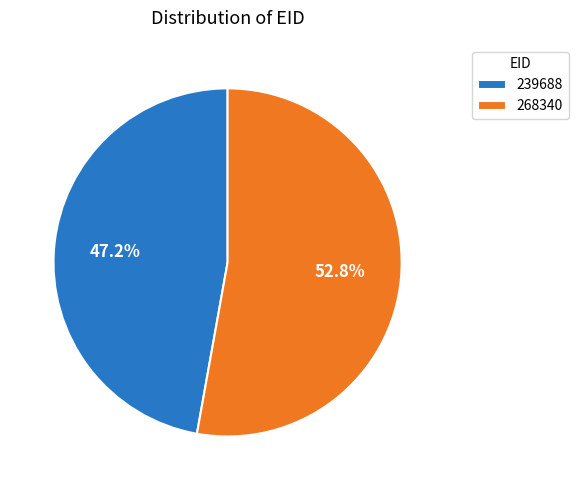

Does any single category account for the majority?

Yes